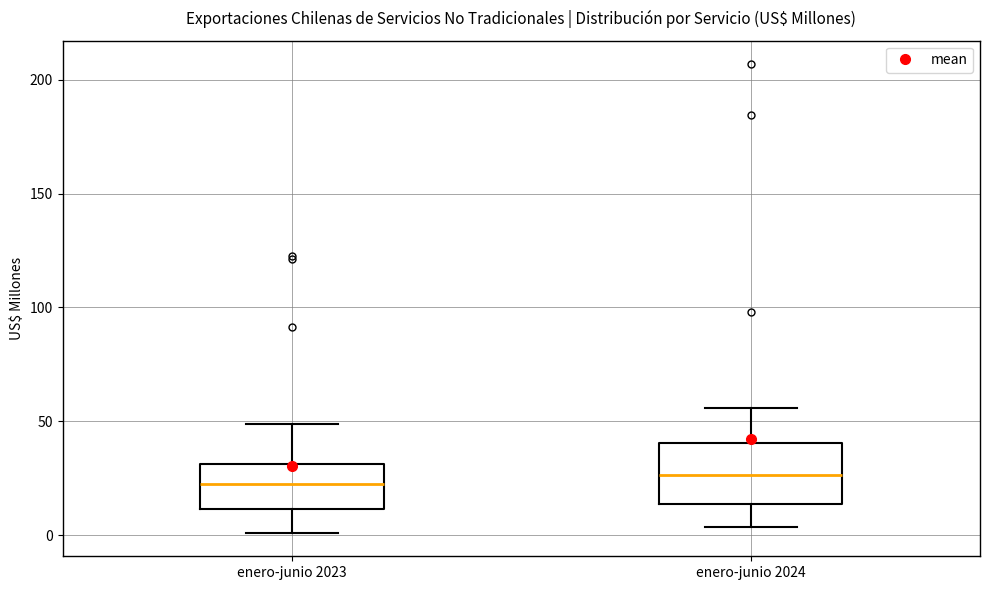

Where is the upper edge of the box for enero-junio 2024 on the y-axis? The values are not printed on the chart, so give them approximately, as read against the axis.

40